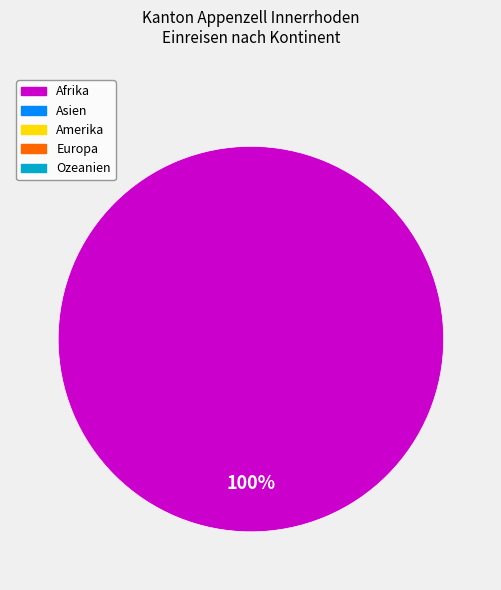

Is there a majority slice in this chart?

Yes